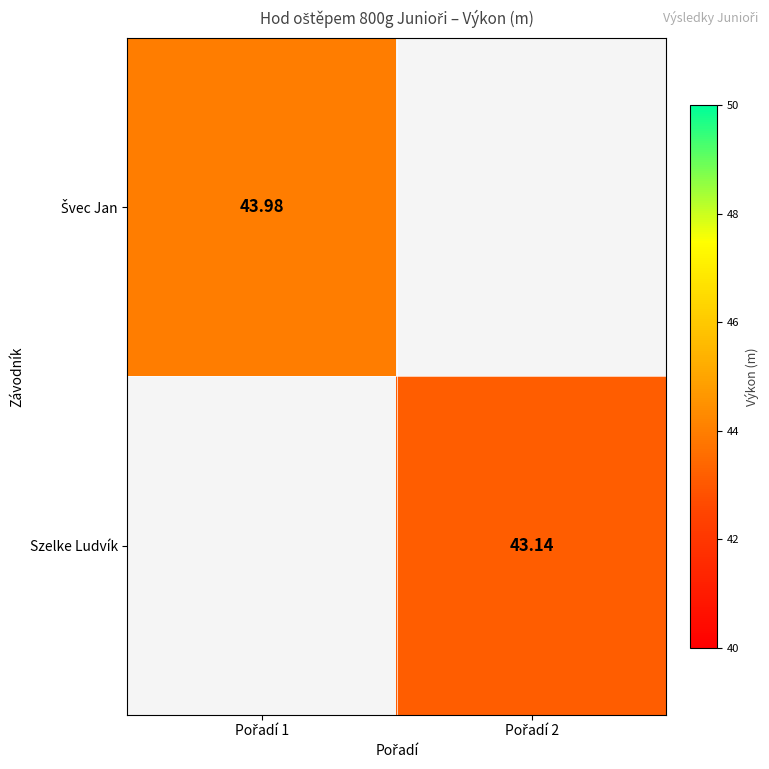

Is the value of Švec Jan at Pořadí 1 greater than the value of Szelke Ludvík at Pořadí 2?

Yes